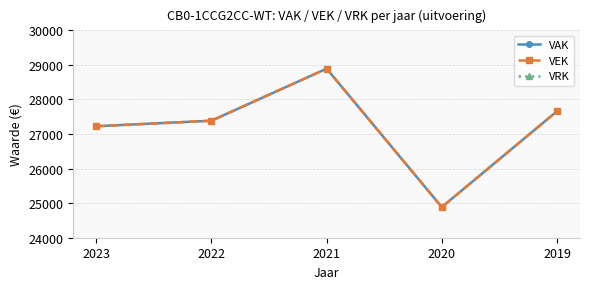

How many lines are shown in the chart?

3